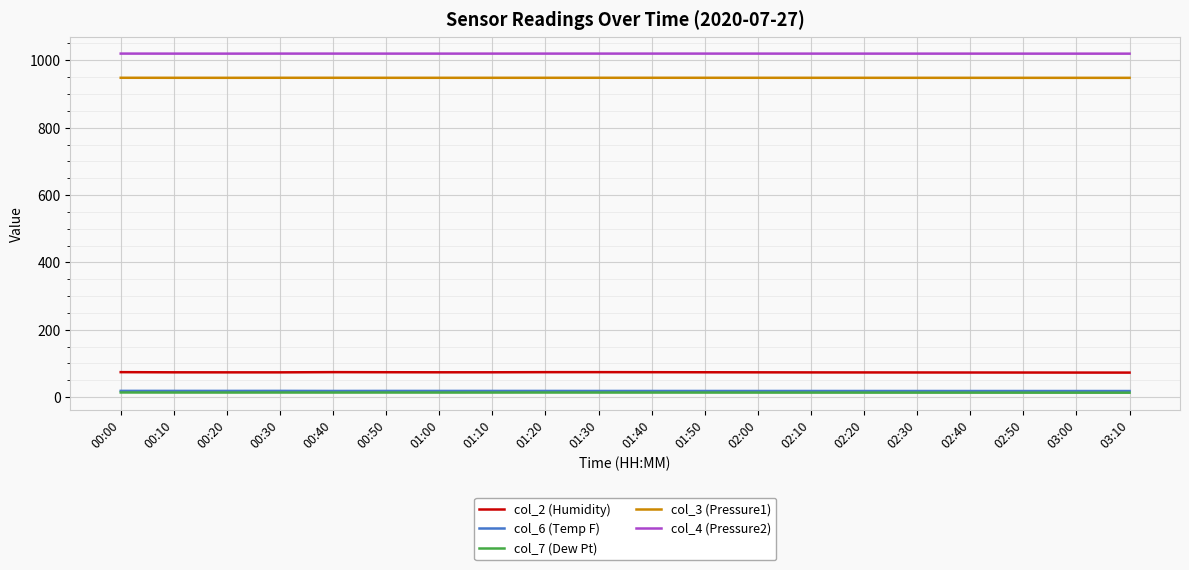

True or false: col_4 (Pressure2) and col_3 (Pressure1) cross at least once.

False